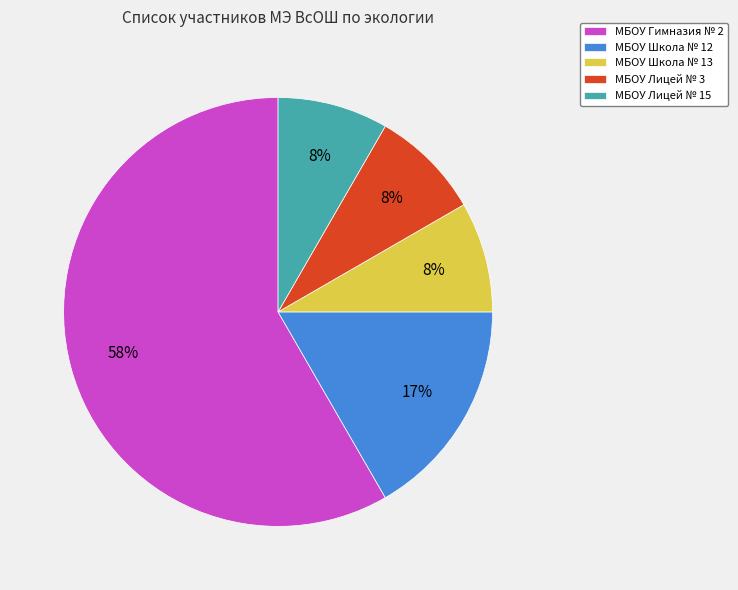

What is the largest slice in the pie chart?

МБОУ Гимназия № 2